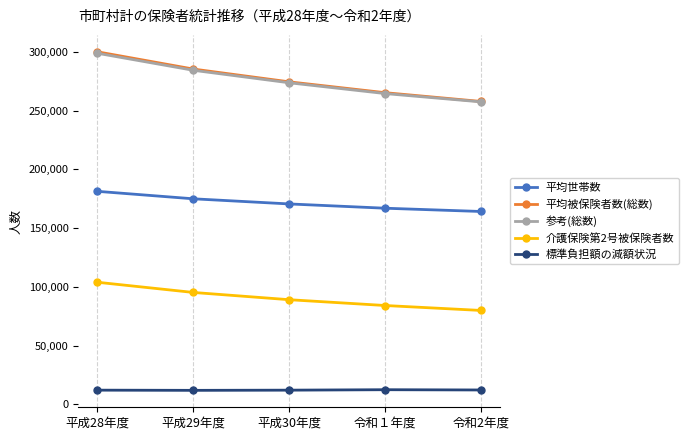

Count the 平均被保険者数(総数) values in the range 265322 to 285454.

3